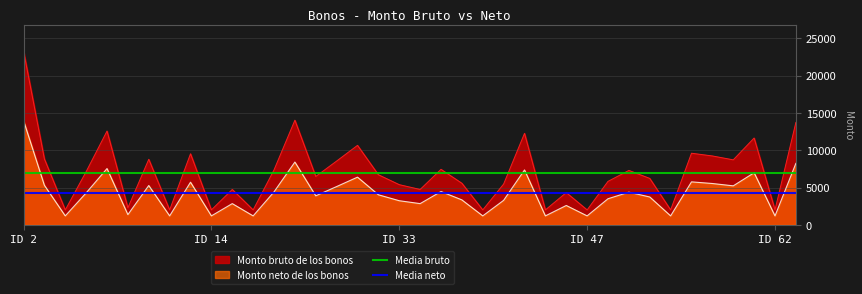

True or false: Monto bruto de los bonos and Monto neto de los bonos intersect in this chart.

False